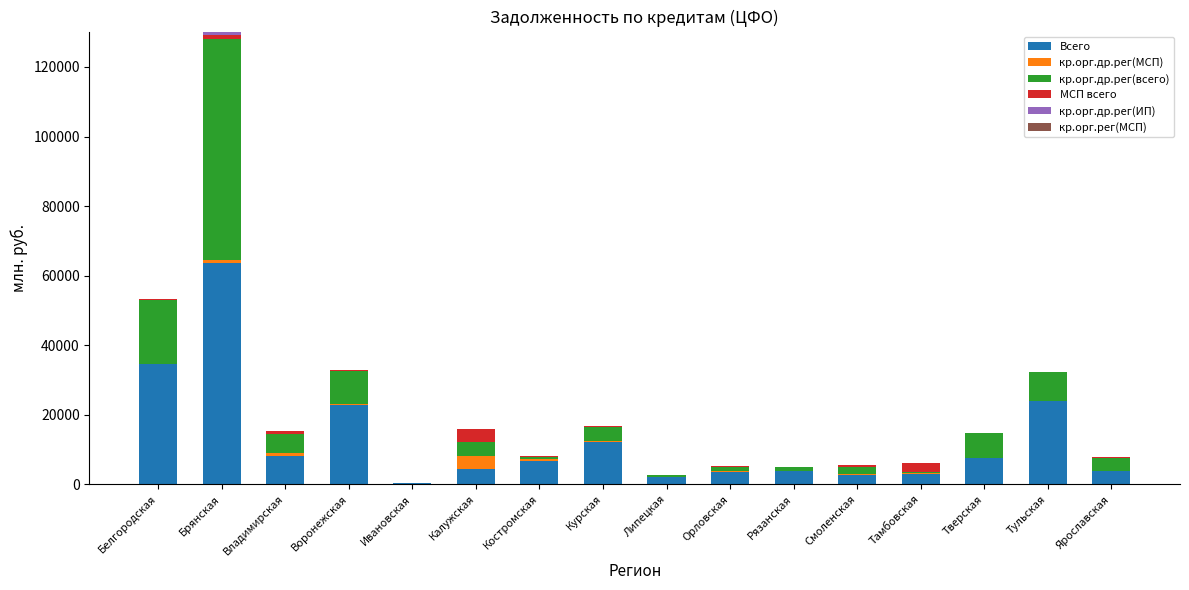

What value does the Всего series have at Тульская, to the nearest 10?

23940